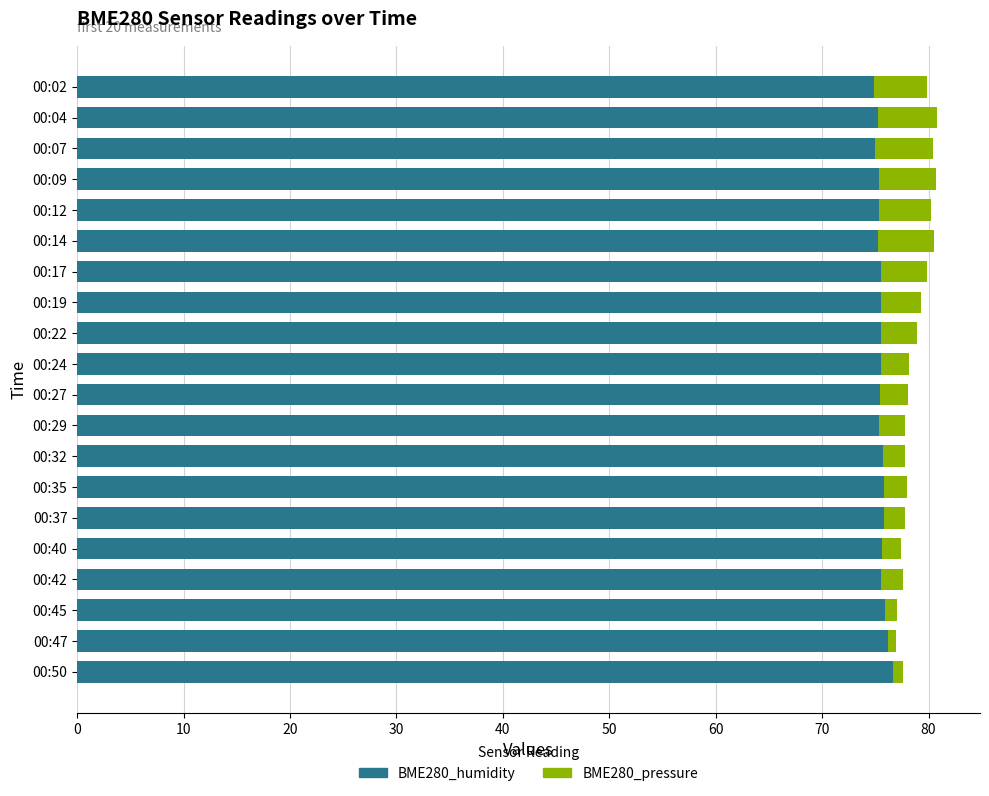

What is the total value across all series at 00:04?

80.8